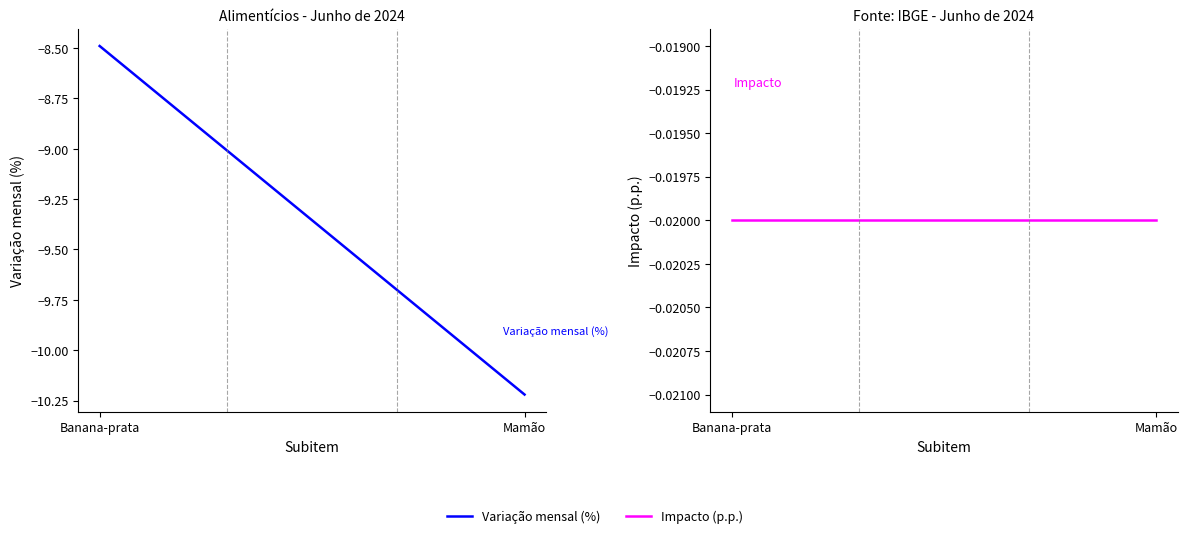

What is the label of the 1st point from the right?

Mamão